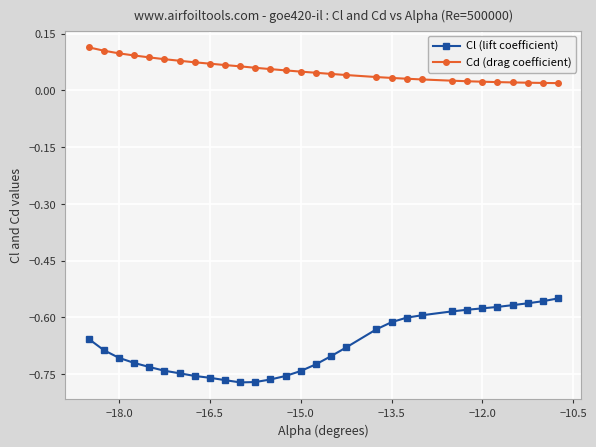

How many Cd (drag coefficient) values are between 0 and 1?

30